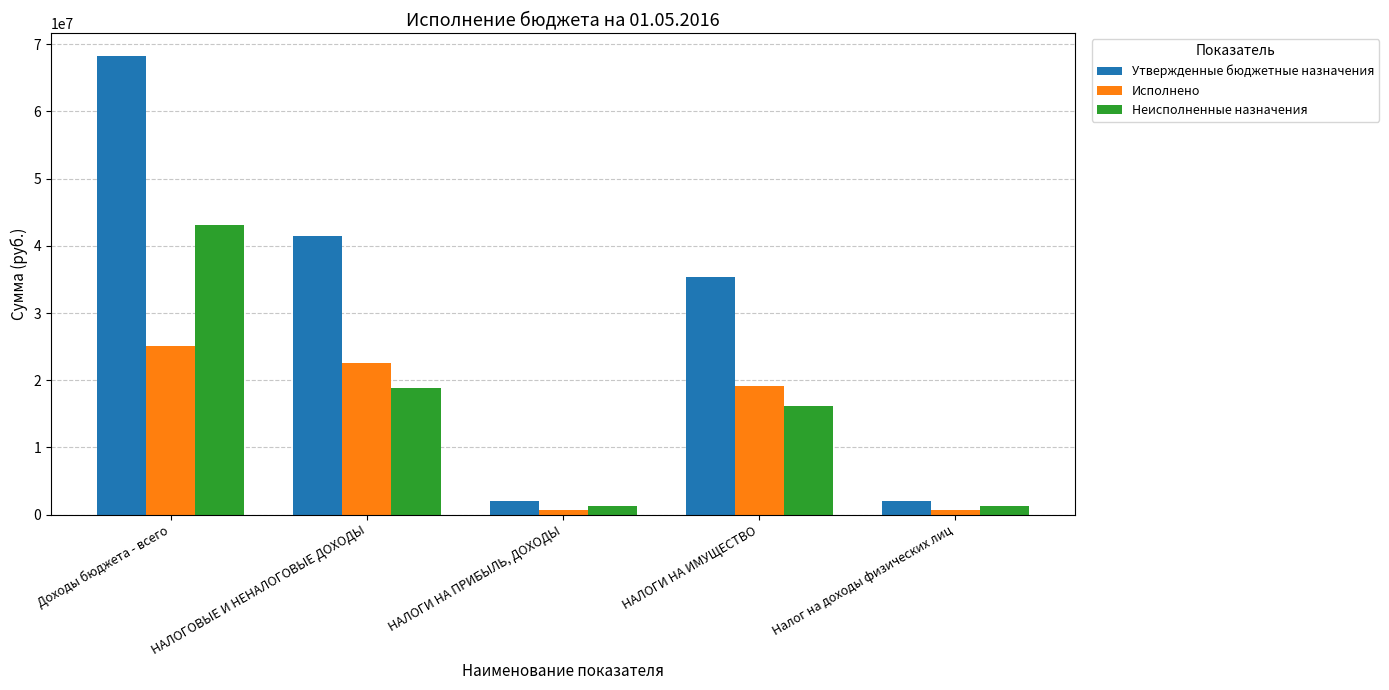

Reading left to right, transcribe all the data shown in this chart.

Утвержденные бюджетные назначения: 68238554.5	41410239.5	2000000.0	35350000.0	2000000.0
Исполнено: 25160583.0	22549180.3	733263.3	19174462.7	733263.3
Неисполненные назначения: 43077971.5	18861059.2	1266736.7	16175537.3	1266736.7